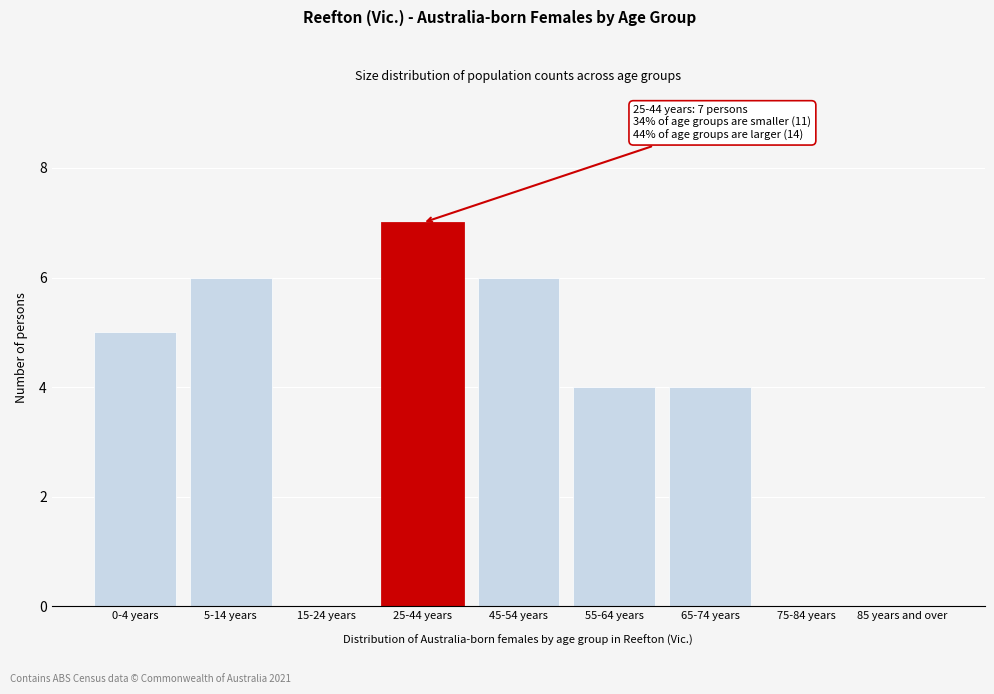

Reading left to right, transcribe all the data shown in this chart.

0-4 years=5	5-14 years=6	15-24 years=0	25-44 years=7	45-54 years=6	55-64 years=4	65-74 years=4	75-84 years=0	85 years and over=0